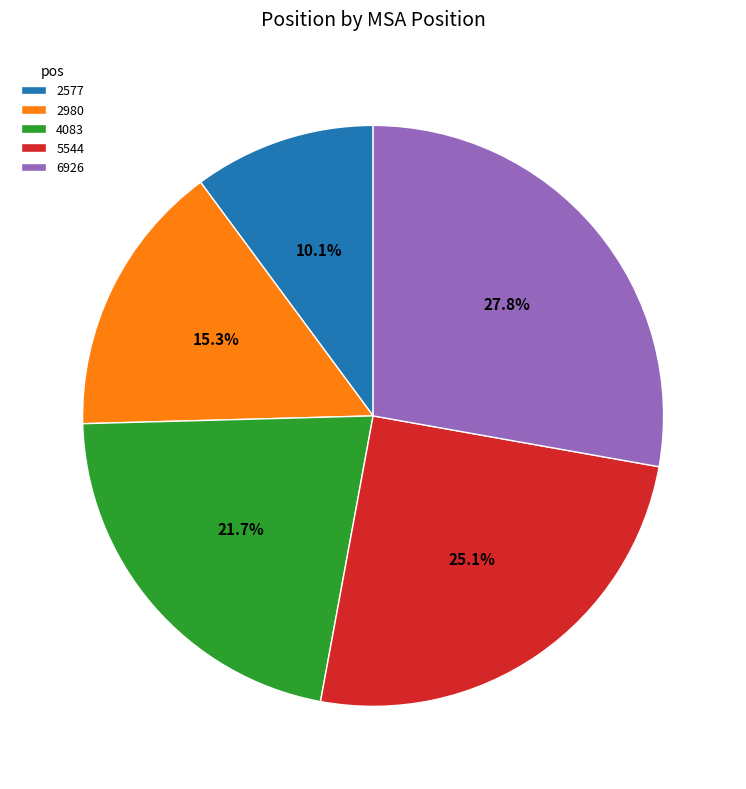

What is the total percentage of 5544 and 4083?

46.8%